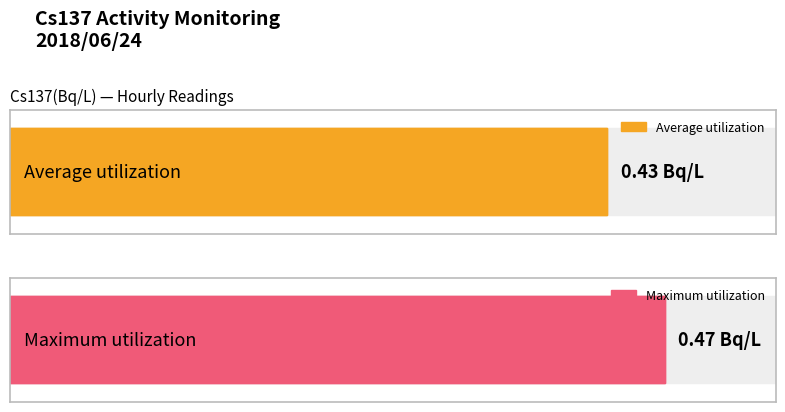

What is the smallest value displayed?

0.4